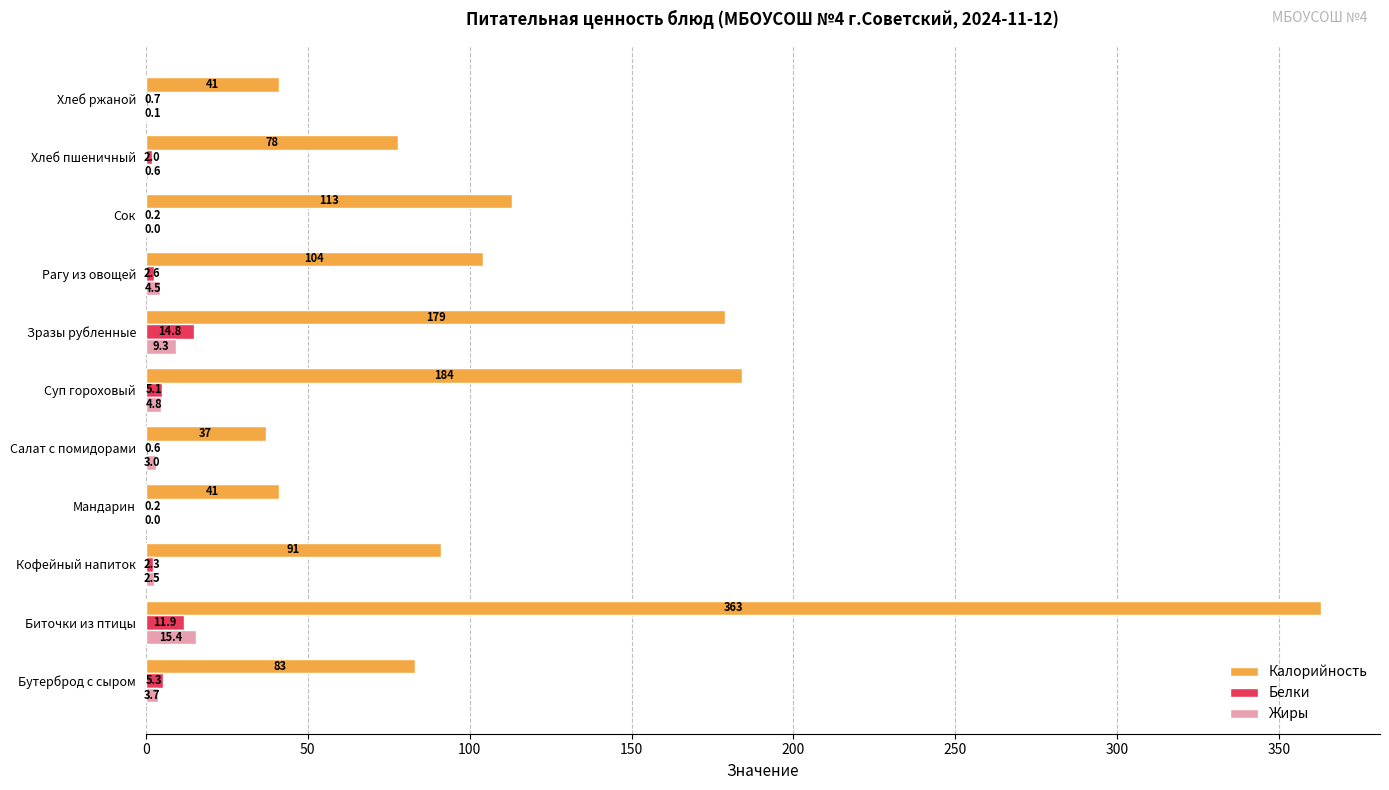

Count the number of data series in this chart.

3